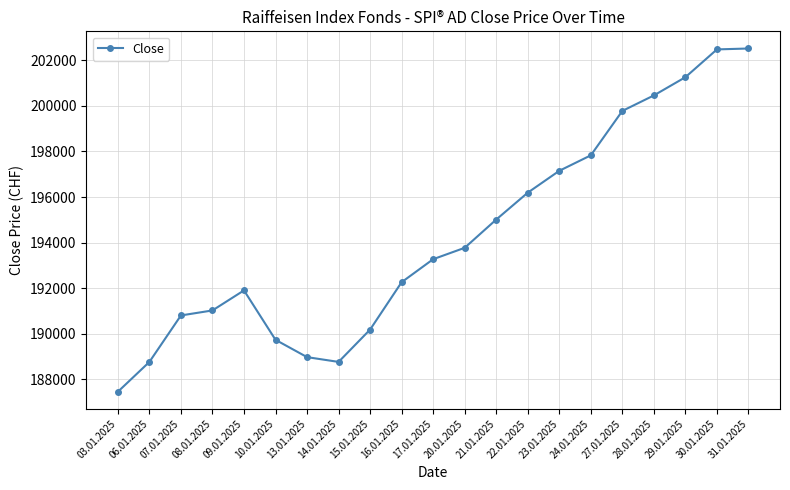

What is the label of the 12th point from the left?

20.01.2025